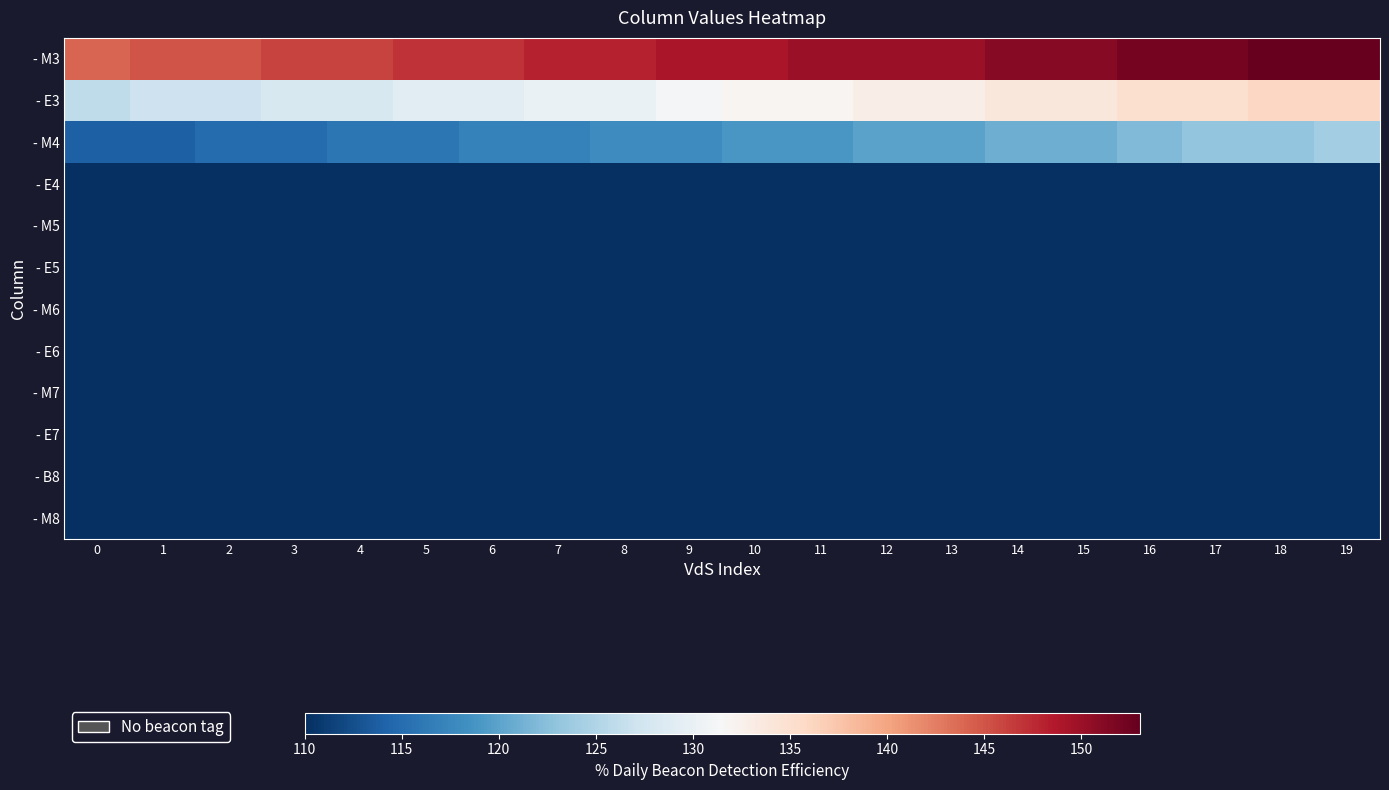

Which has a higher value, 4 or 10?

10